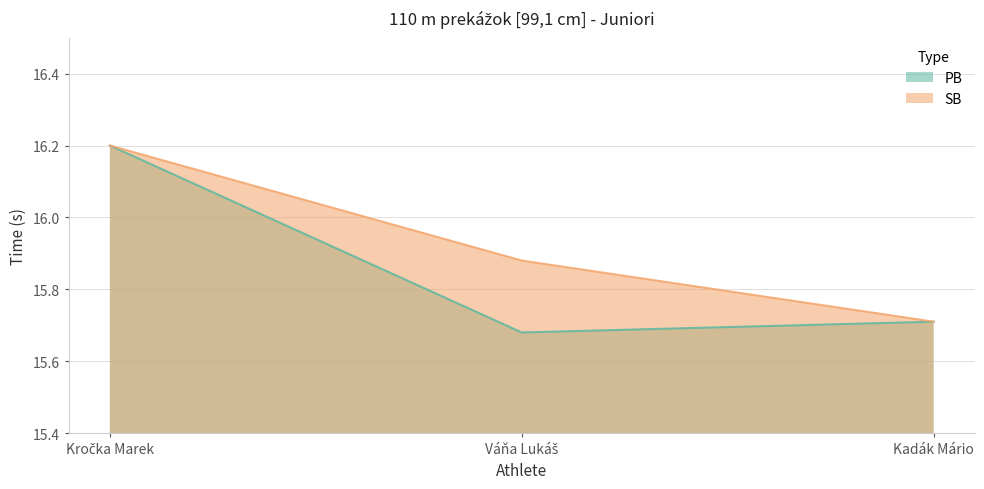

Which category has the lowest value in the SB series?

Kadák Mário